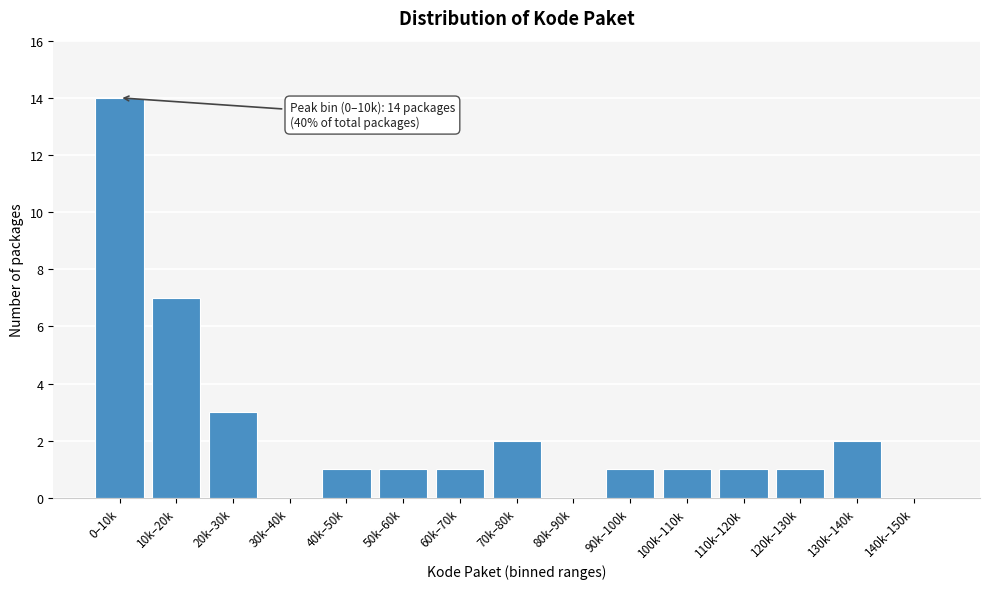

Reading left to right, extract all data points from this chart.

0–10k=14	10k–20k=7	20k–30k=3	30k–40k=0	40k–50k=1	50k–60k=1	60k–70k=1	70k–80k=2	80k–90k=0	90k–100k=1	100k–110k=1	110k–120k=1	120k–130k=1	130k–140k=2	140k–150k=0